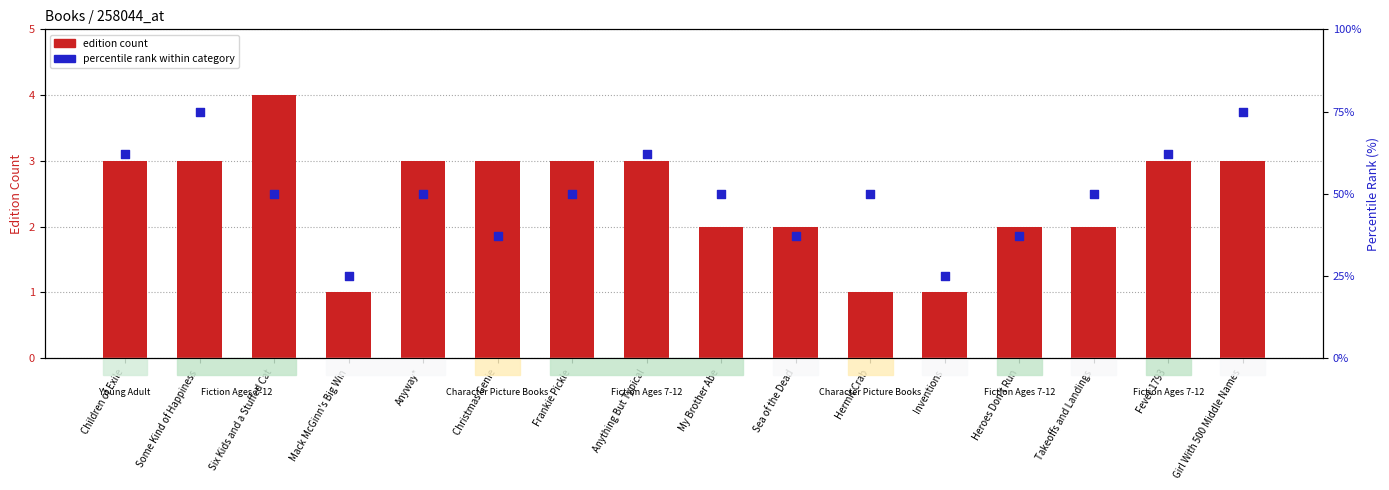

What are all the series names shown in the legend?

edition count, percentile rank within category